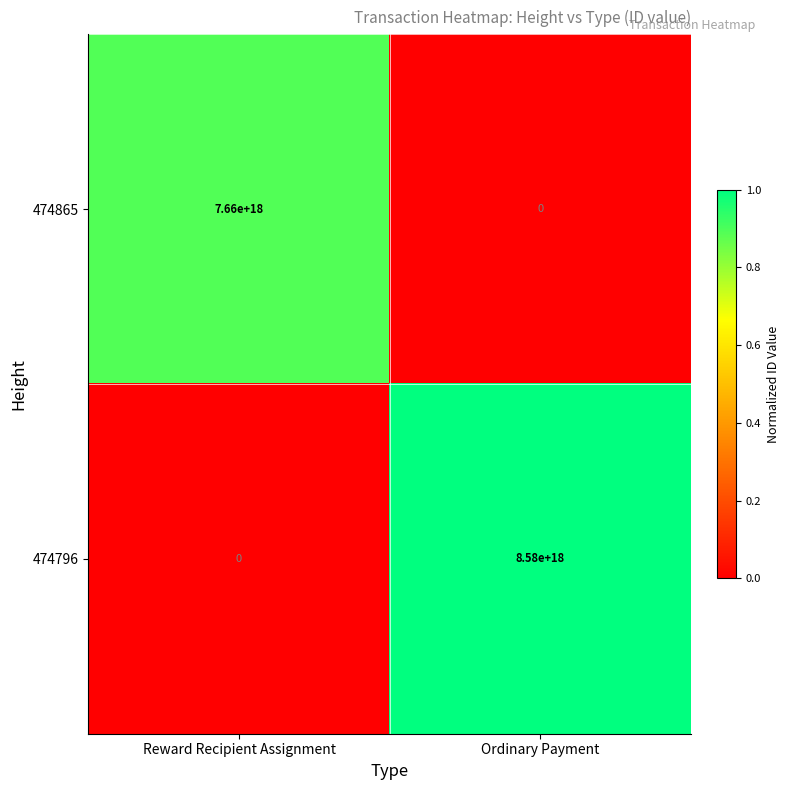

Which series has the largest range (max minus min)?

474796